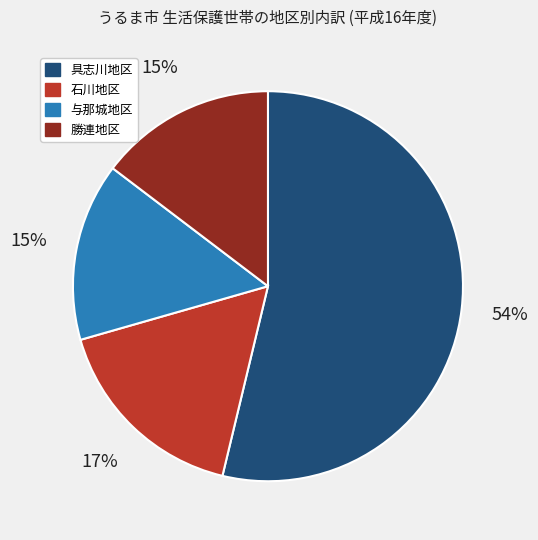

What is the largest slice in the pie chart?

具志川地区